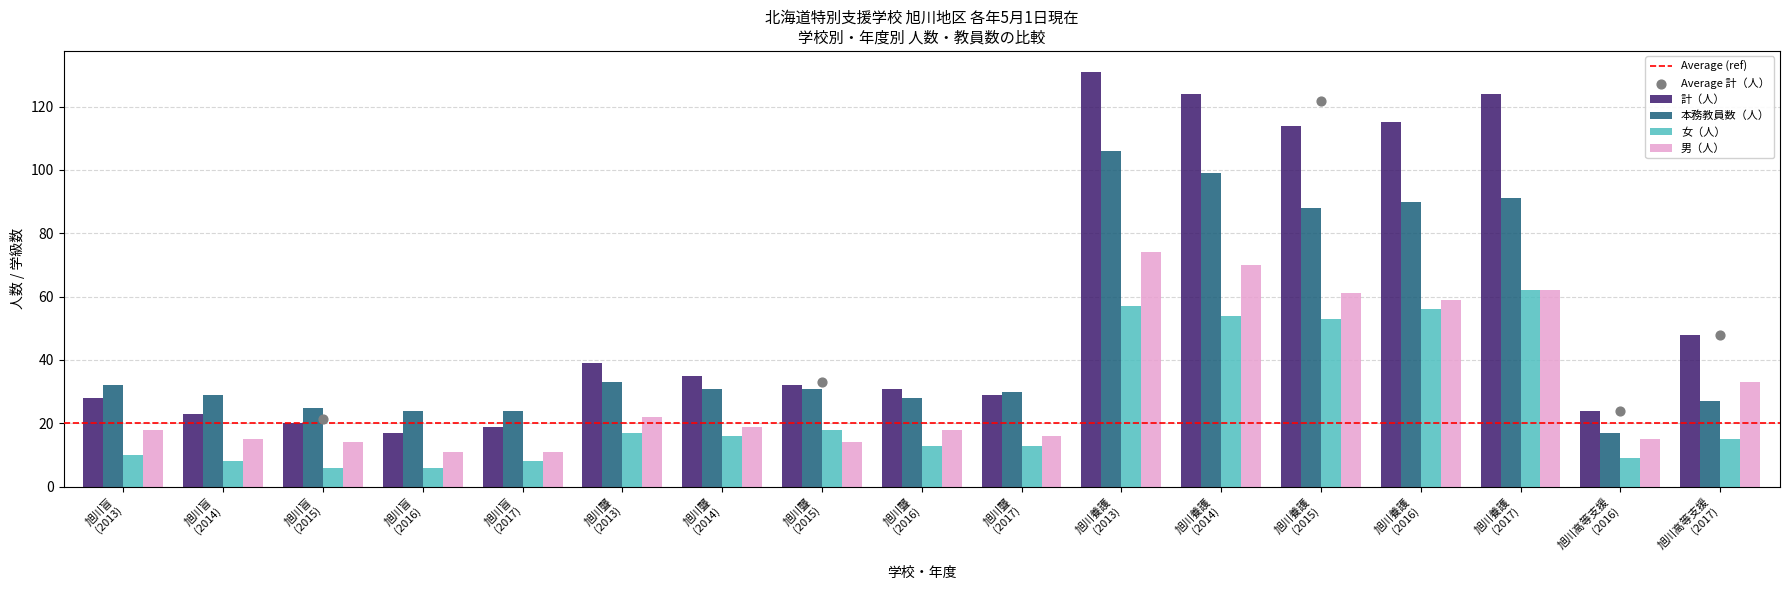

Which series contains the highest Y value?

計（人）